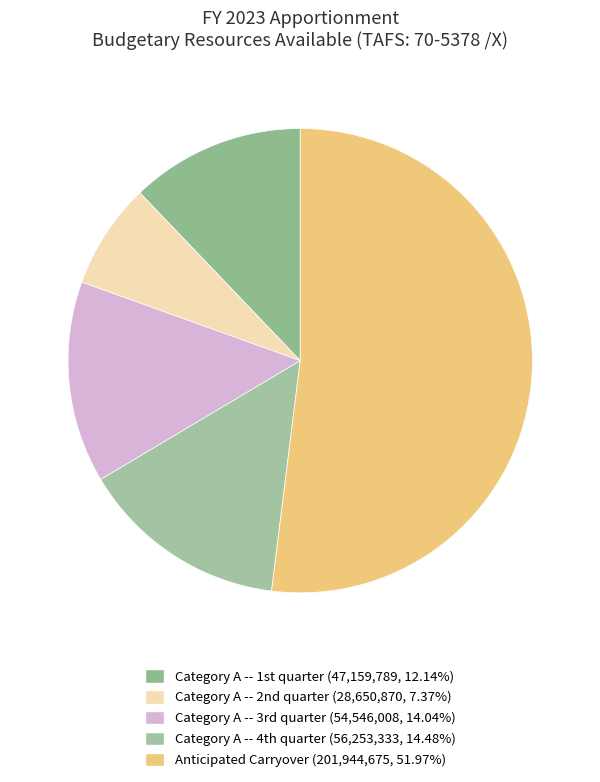

Rank the categories by value from highest to lowest.

Anticipated Carryover, Category A -- 4th quarter, Category A -- 3rd quarter, Category A -- 1st quarter, Category A -- 2nd quarter